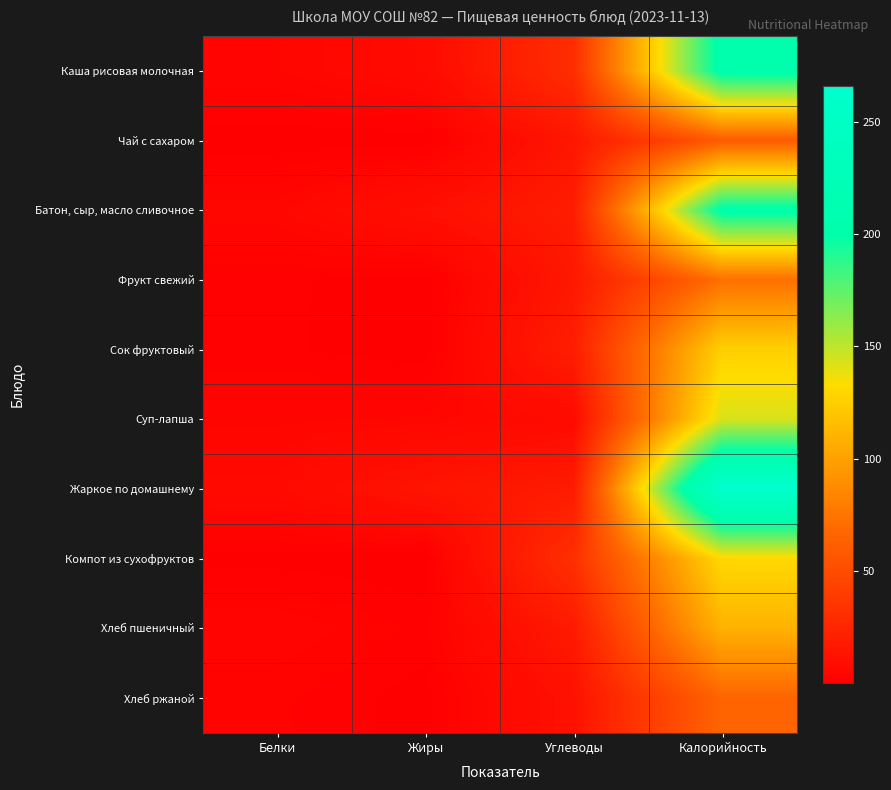

At which category is the sum across all series the highest?

Калорийность